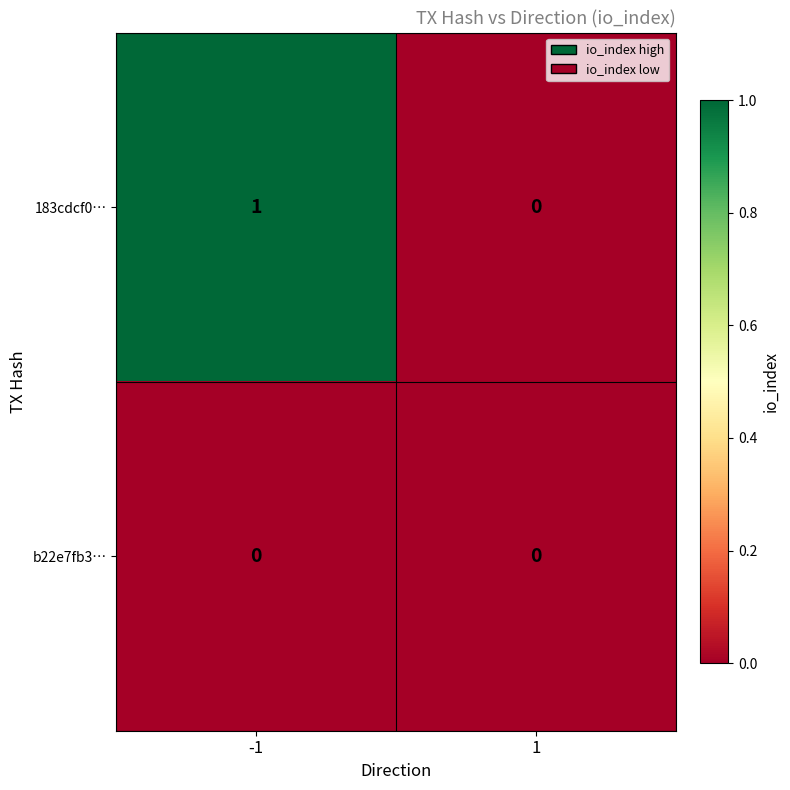

Rank the series by their maximum value, from highest to lowest.

183cdcf0…, b22e7fb3…